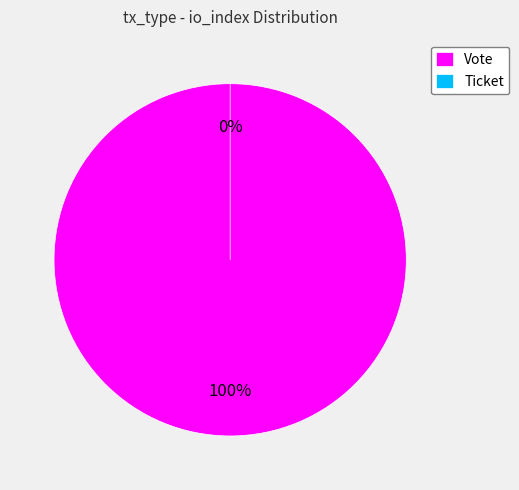

Which slice represents more than half of the pie?

Vote